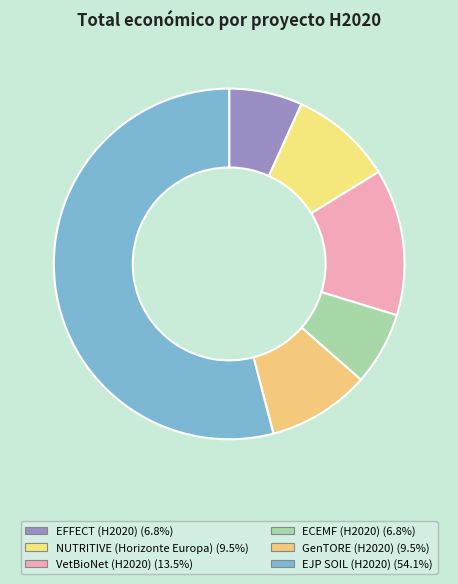

How many segments does this pie chart have?

6